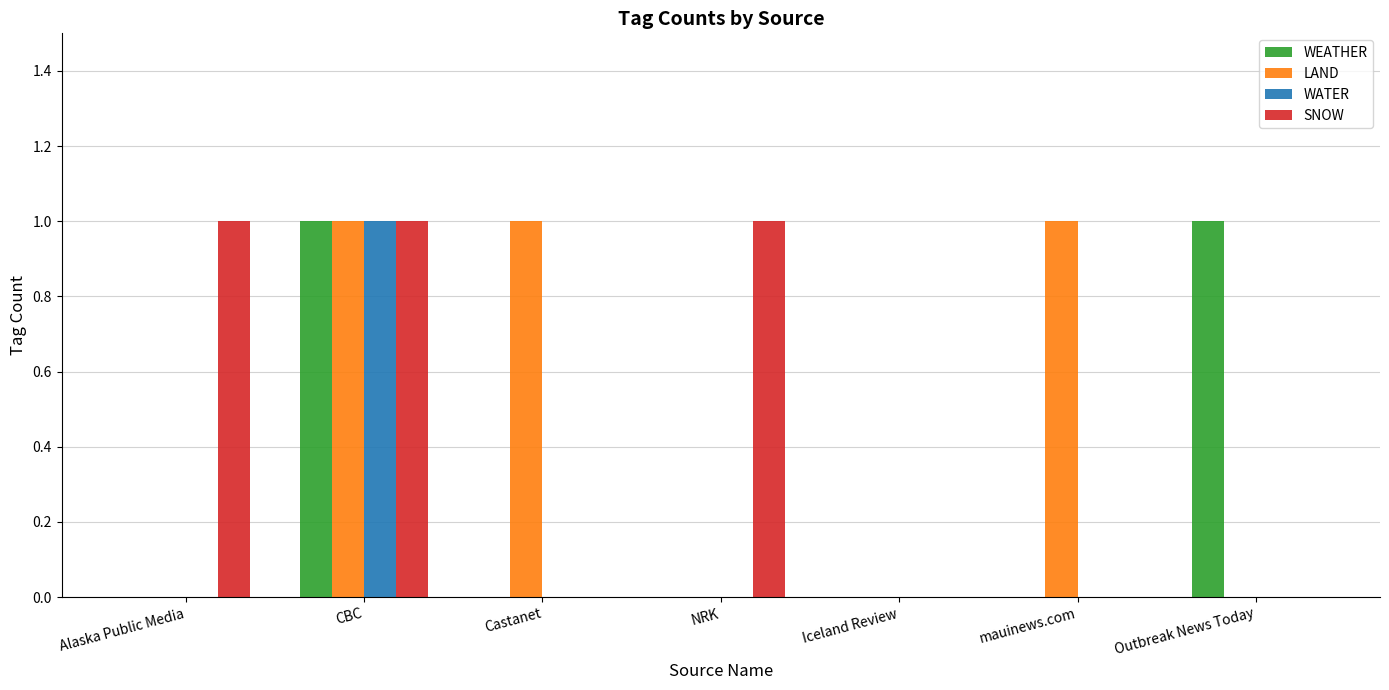

Reading left to right, transcribe all the data shown in this chart.

WEATHER: 0	1	0	0	0	0	1
LAND: 0	1	1	0	0	1	0
WATER: 0	1	0	0	0	0	0
SNOW: 1	1	0	1	0	0	0